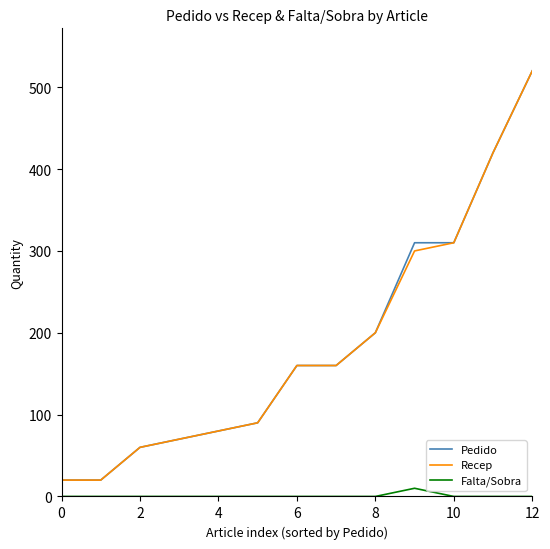

True or false: Pedido and Falta/Sobra intersect in this chart.

False